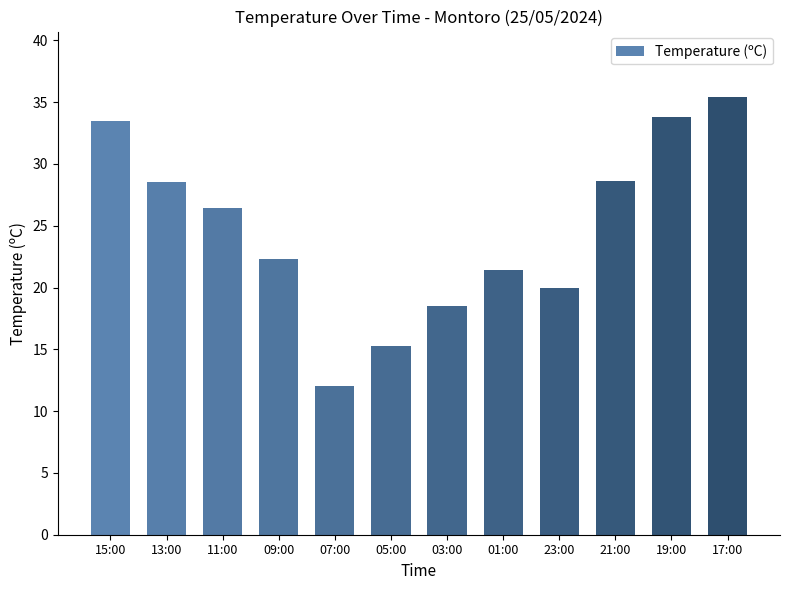

How many series are shown in this chart?

1